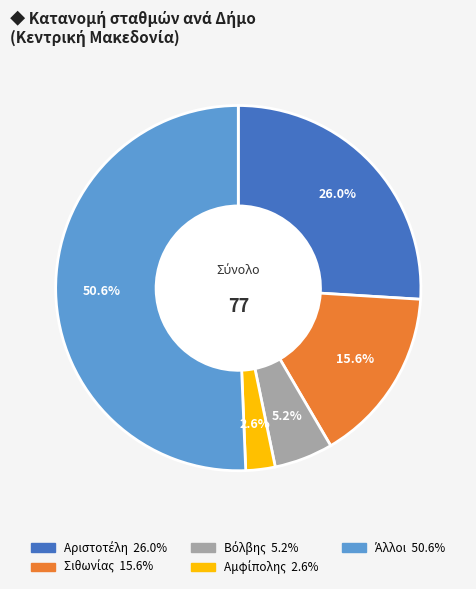

Count the number of slices in the pie.

5